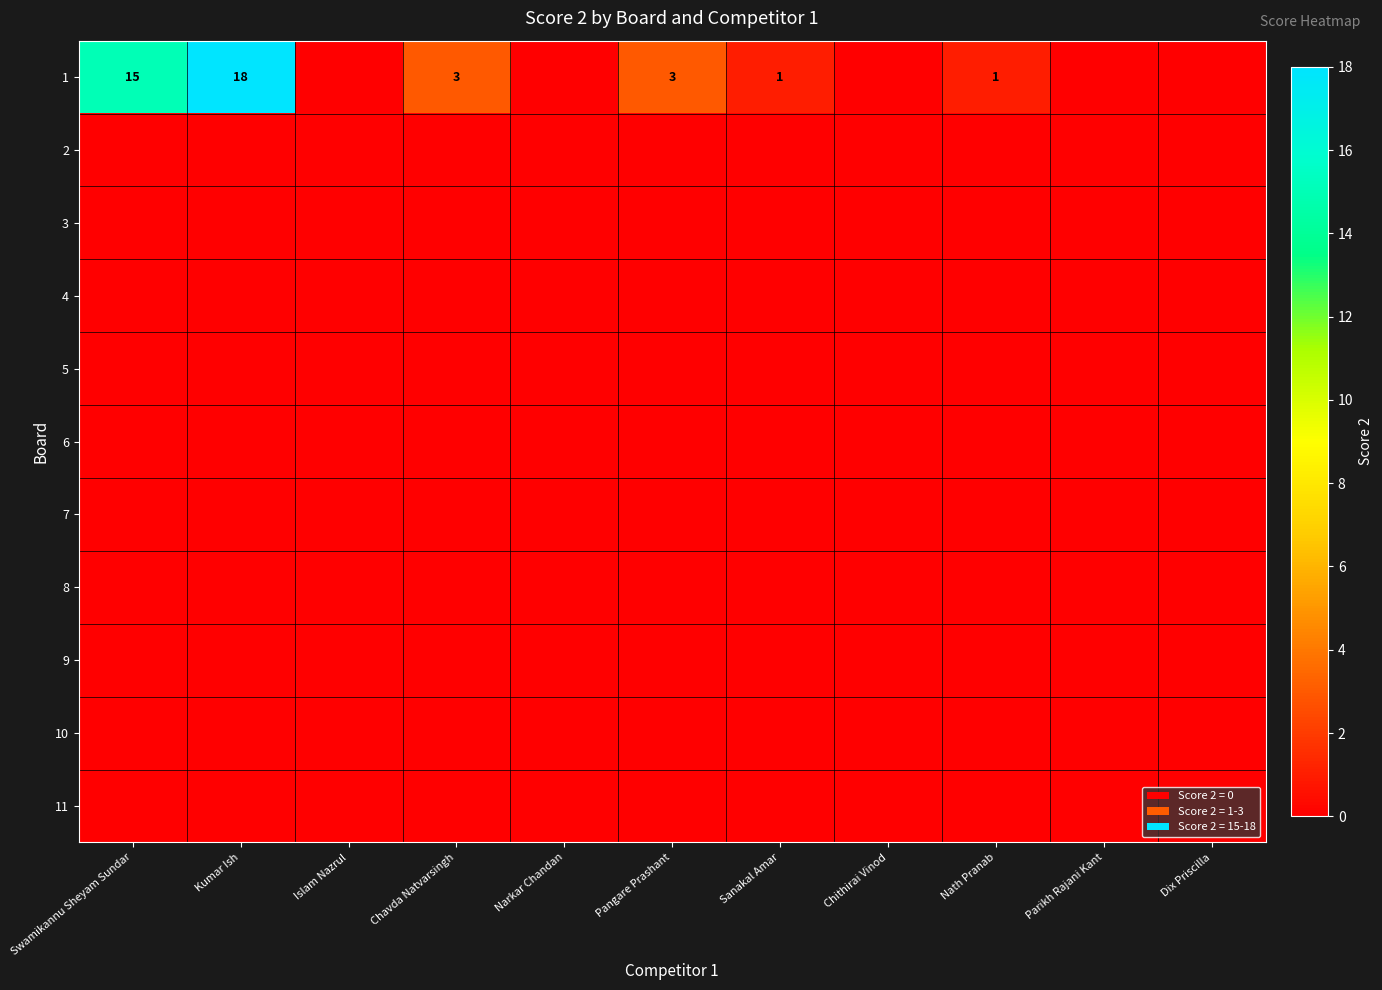

Is it true that 1 equals 18 at Kumar Ish?

True